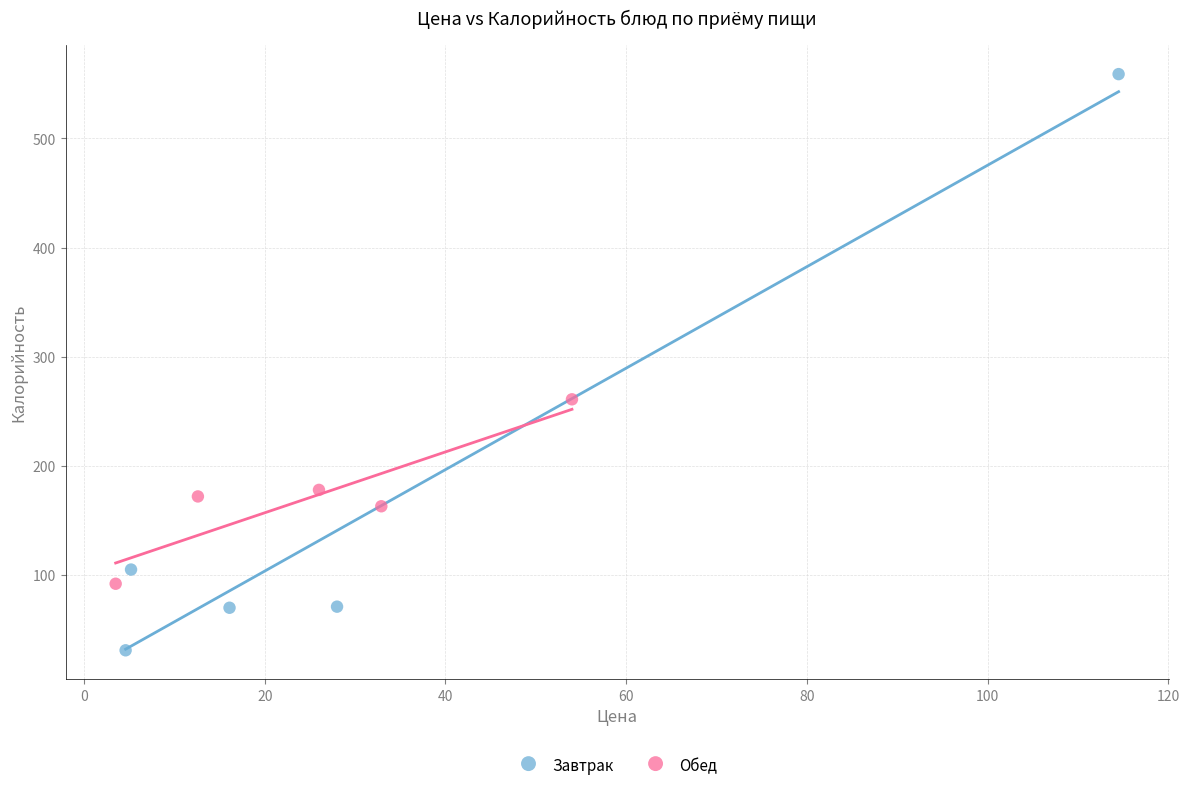

Which series reaches the minimum Y coordinate?

Завтрак